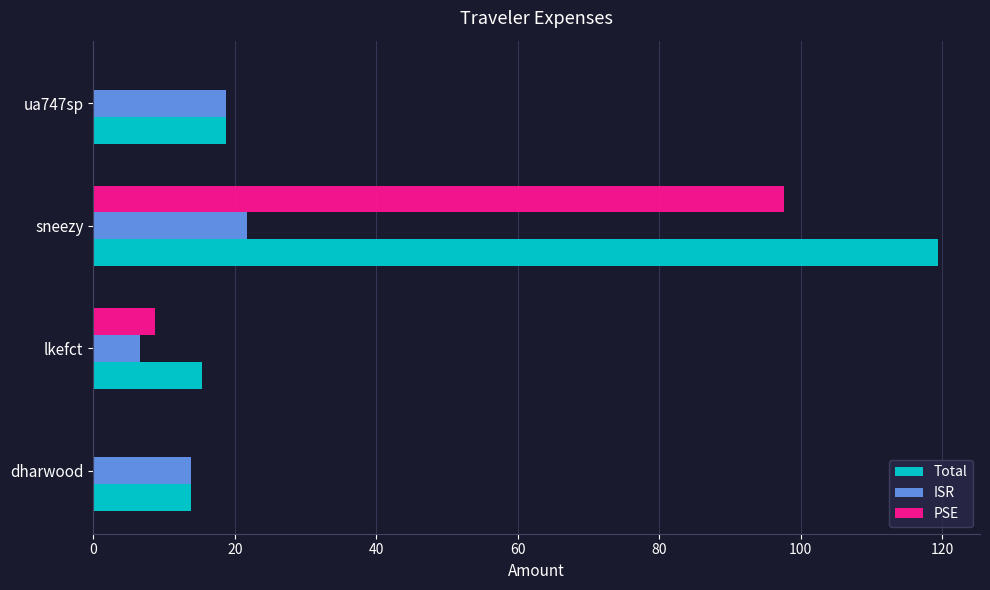

What is the maximum value for ISR?

21.8